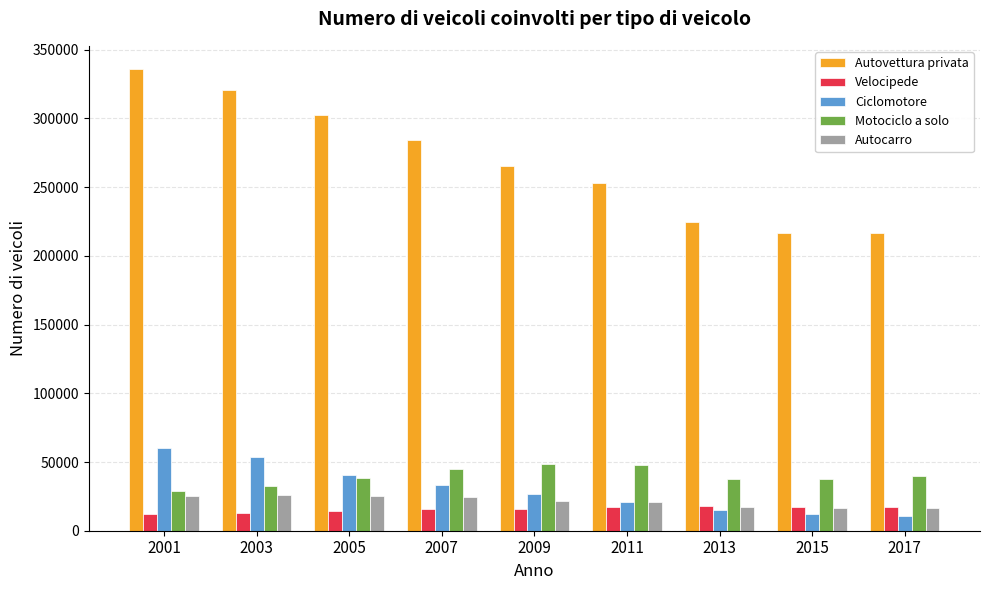

The Autocarro series shows 21740 at 2009. True or false?

True